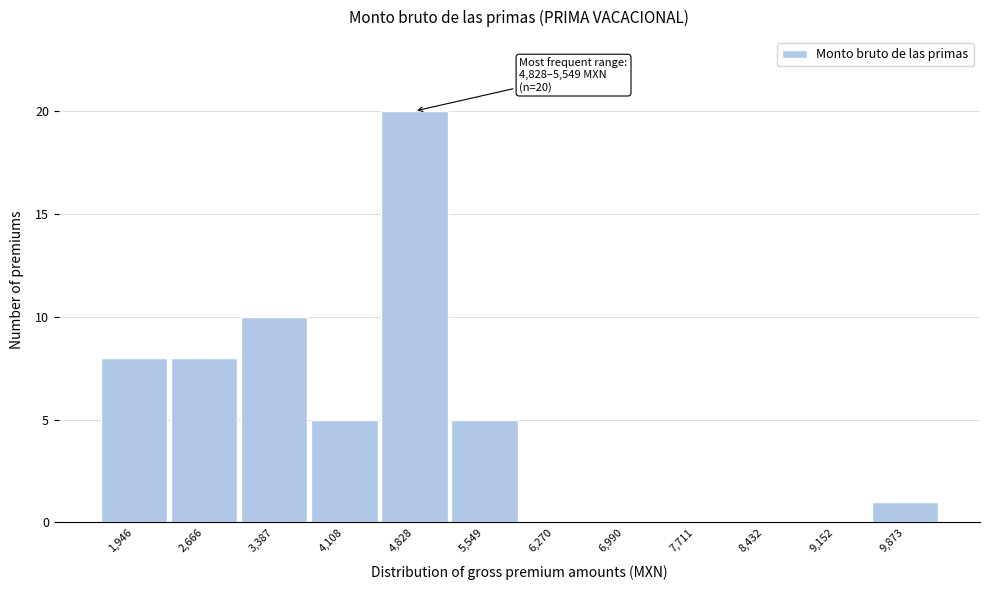

Reading left to right, extract all data points from this chart.

1,946=8	2,666=8	3,387=10	4,108=5	4,828=20	5,549=5	6,270=0	6,990=0	7,711=0	8,432=0	9,152=0	9,873=1